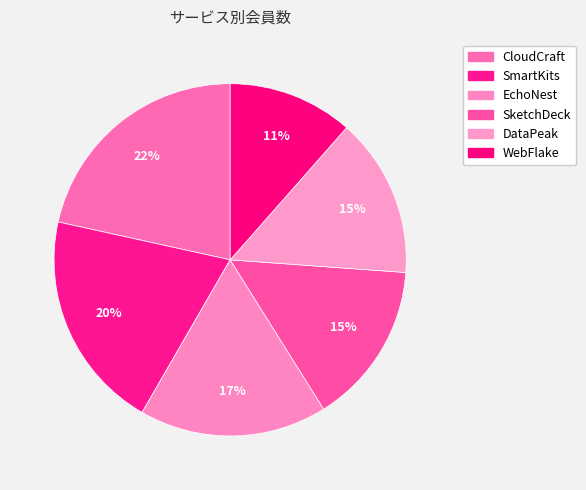

To the nearest percent, what is the combined percentage of SketchDeck and DataPeak?

30%